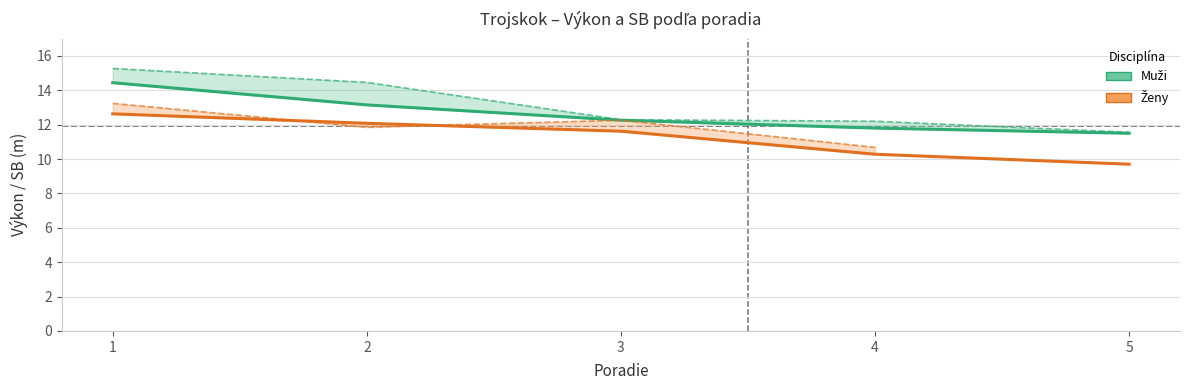

What is the value of the SB - Muži point at the 4th from the left?

12.2